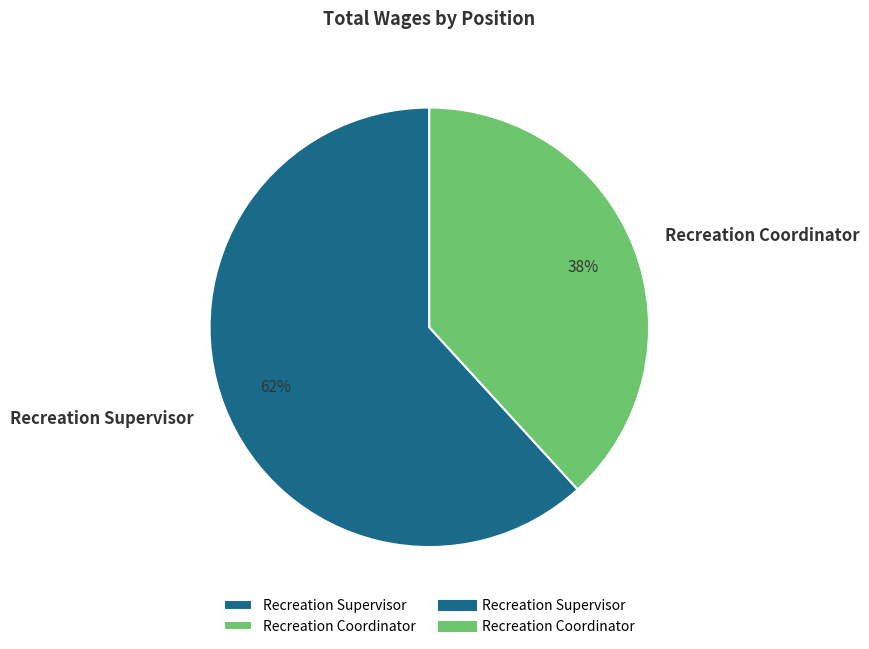

What is the smallest slice in the pie chart?

Recreation Coordinator